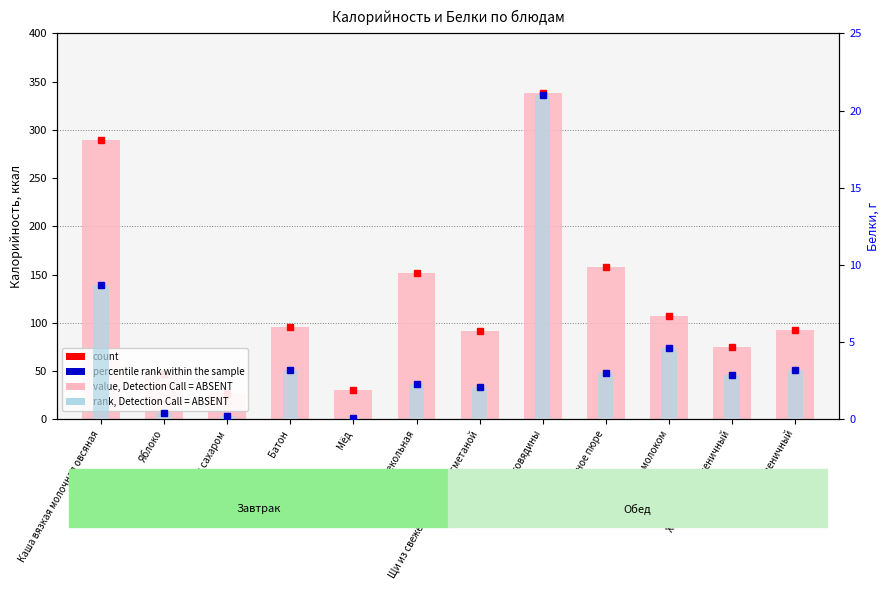

What is the sum of all Белки (rank) values?

51.6